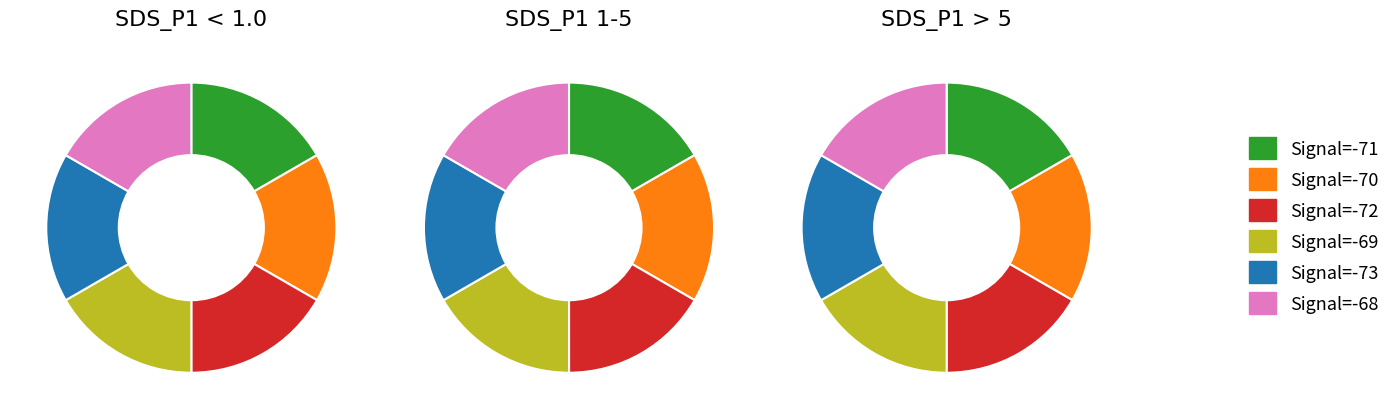

What is the total percentage of 2 and 1?

33.6%